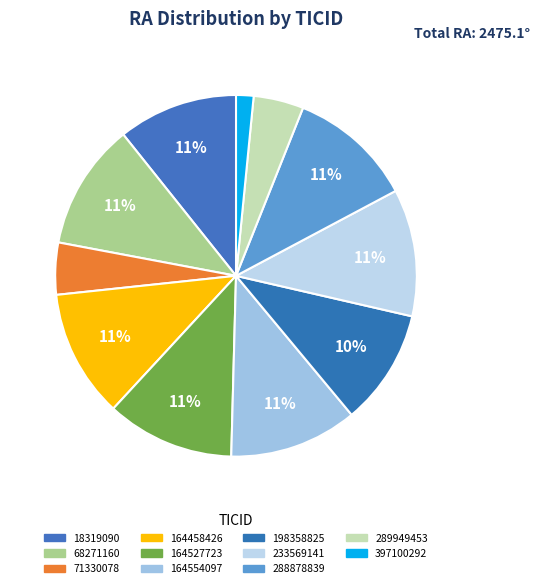

Which has a higher value, 397100292 or 164458426?

164458426